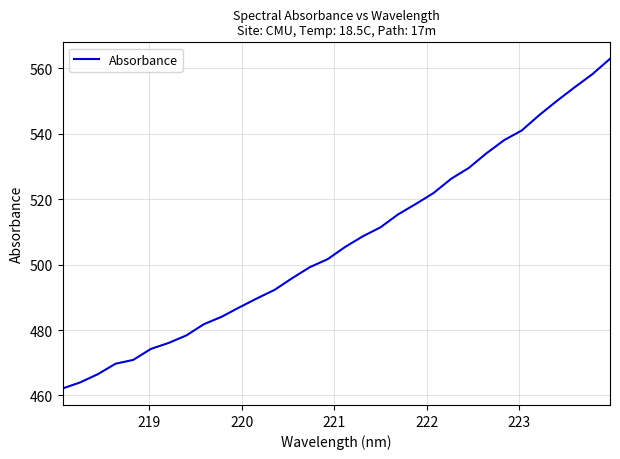

What is the difference between the maximum and minimum values?

100.8